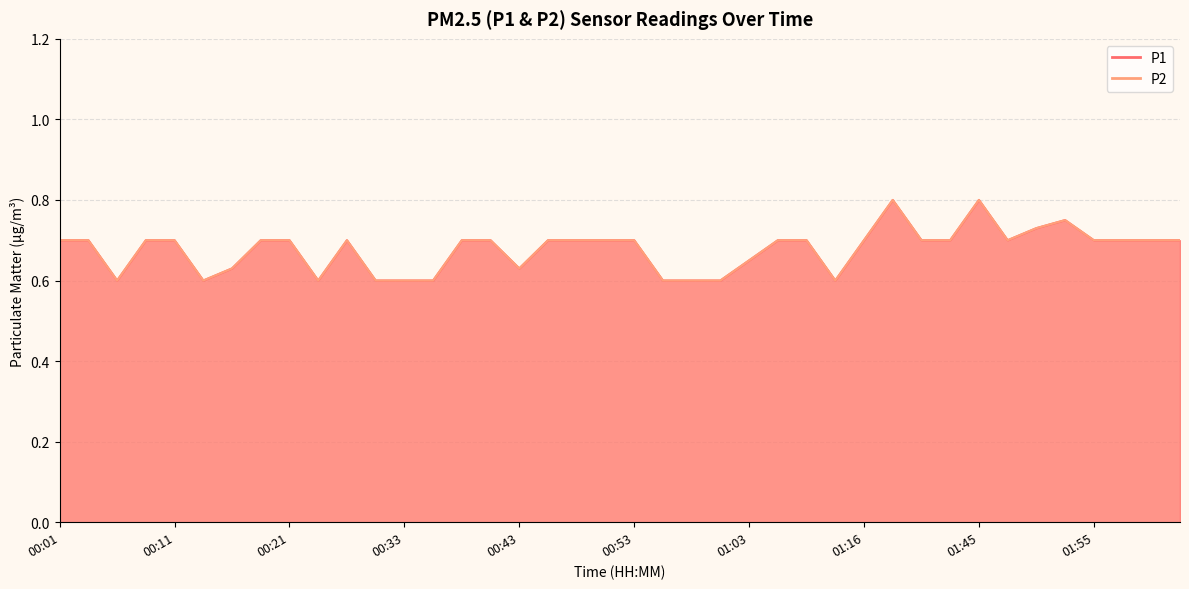

Read the P2 value at 00:26.

0.7